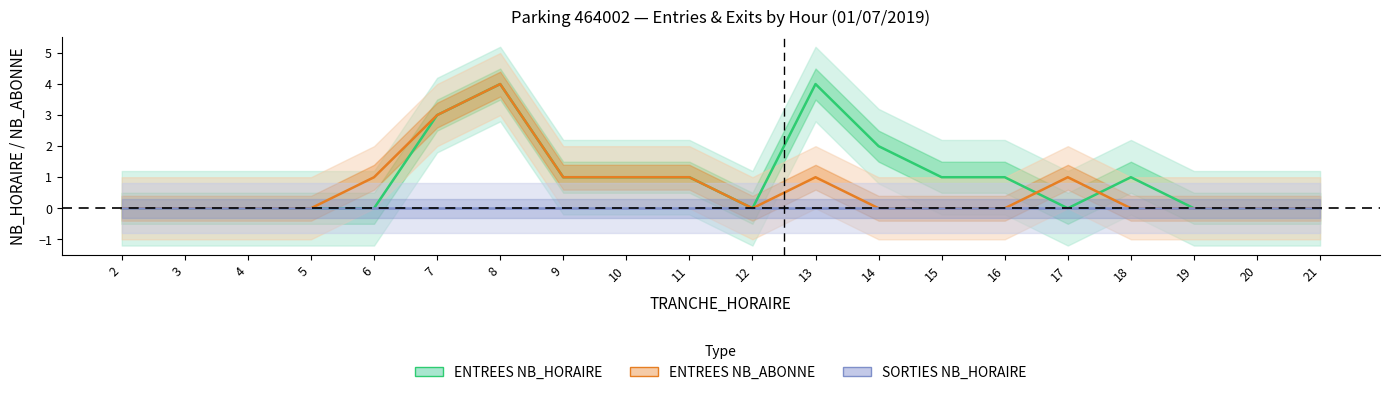

What is the maximum value for ENTREES NB_HORAIRE?

4